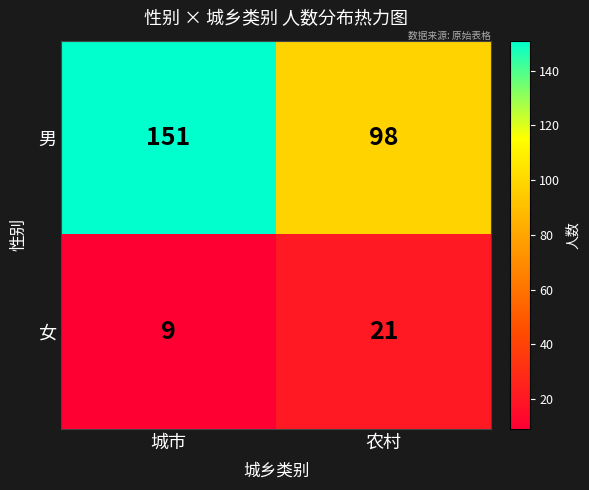

What is the sum of the 男 values at 城市 and 农村?

249